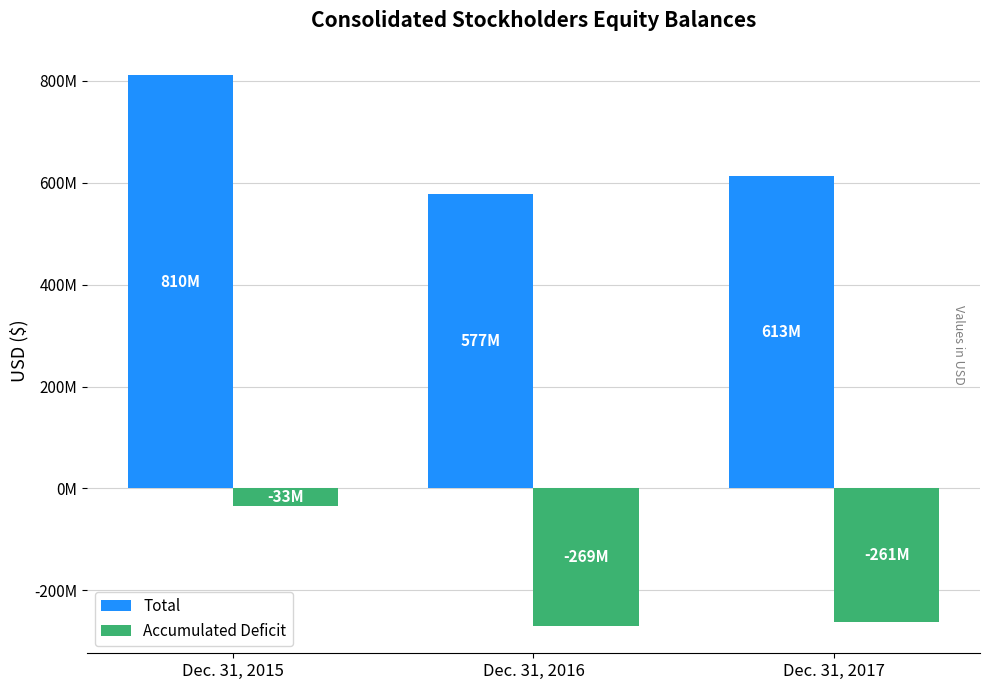

Which has a higher value, Dec. 31, 2016 or Dec. 31, 2015?

Dec. 31, 2015